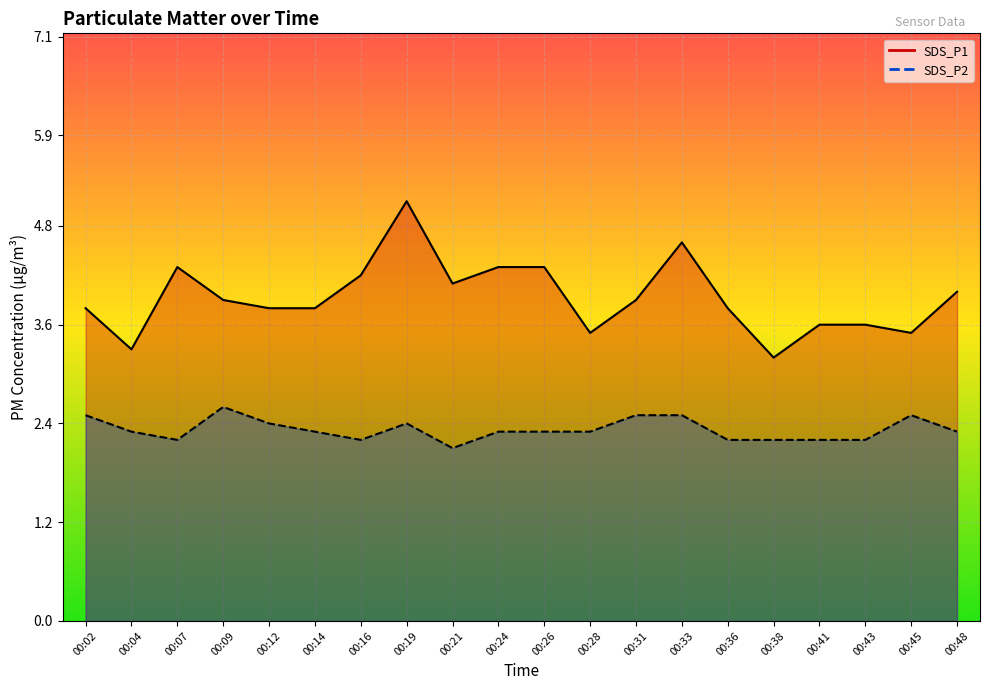

At how many categories does at least one series exceed 2?

20